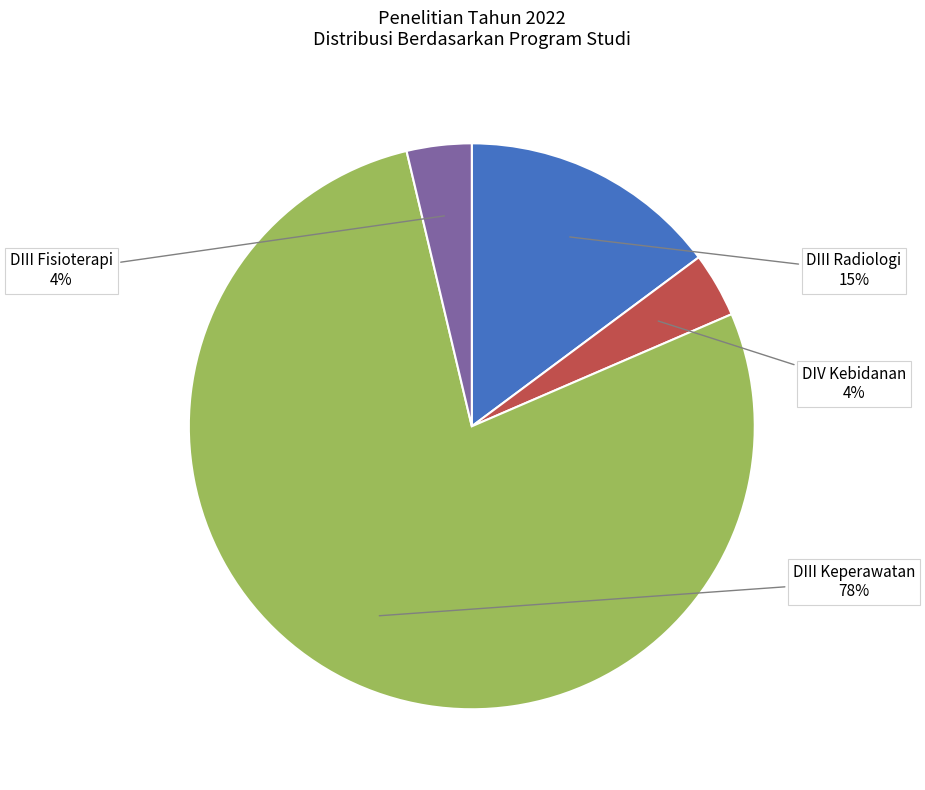

What is the largest slice in the pie chart?

DIII Keperawatan